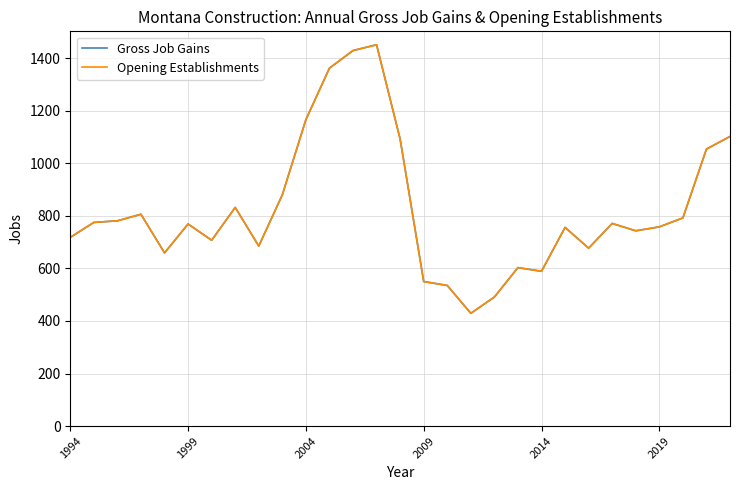

True or false: Gross Job Gains and Opening Establishments intersect in this chart.

False